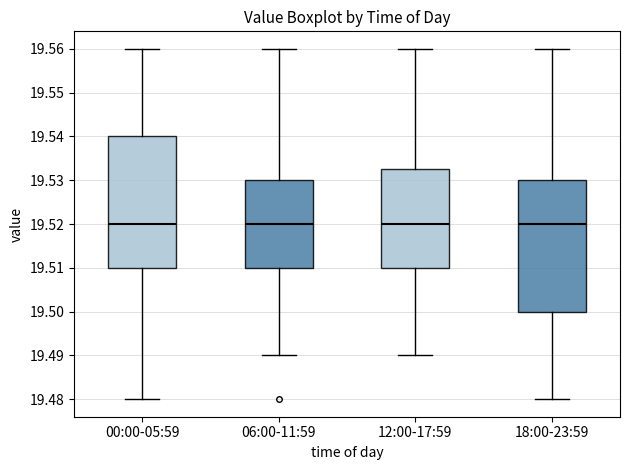

Reading left to right, read every box against the y-axis: the position of its median line, the range the box covers, and the ends of its whiskers. The values are not printed on the chart, so give them approximately, as read against the axis.

00:00-05:59: median 19.520, box 19.510 to 19.540, whiskers 19.480 to 19.560
06:00-11:59: median 19.520, box 19.510 to 19.530, whiskers 19.490 to 19.560
12:00-17:59: median 19.520, box 19.510 to 19.533, whiskers 19.490 to 19.560
18:00-23:59: median 19.520, box 19.500 to 19.530, whiskers 19.480 to 19.560